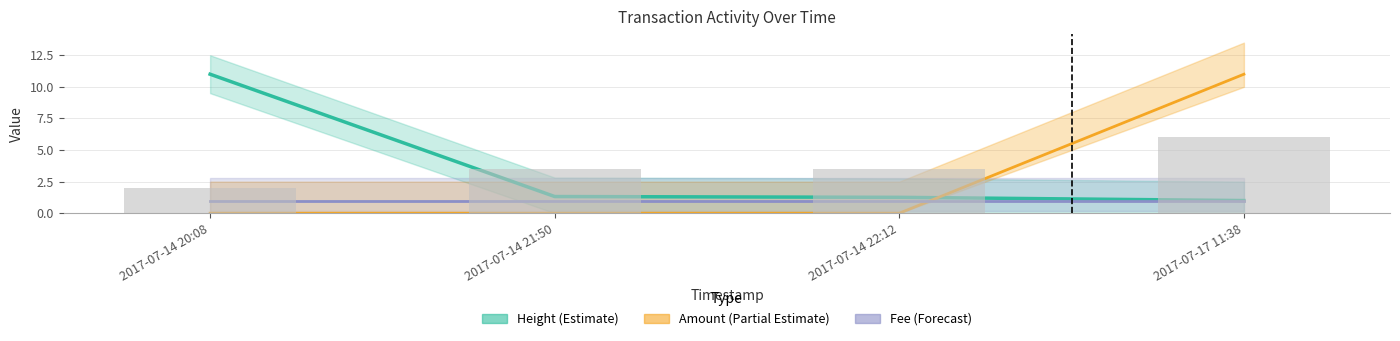

At which label does Fee (Forecast) reach its minimum?

2017-07-14 20:08